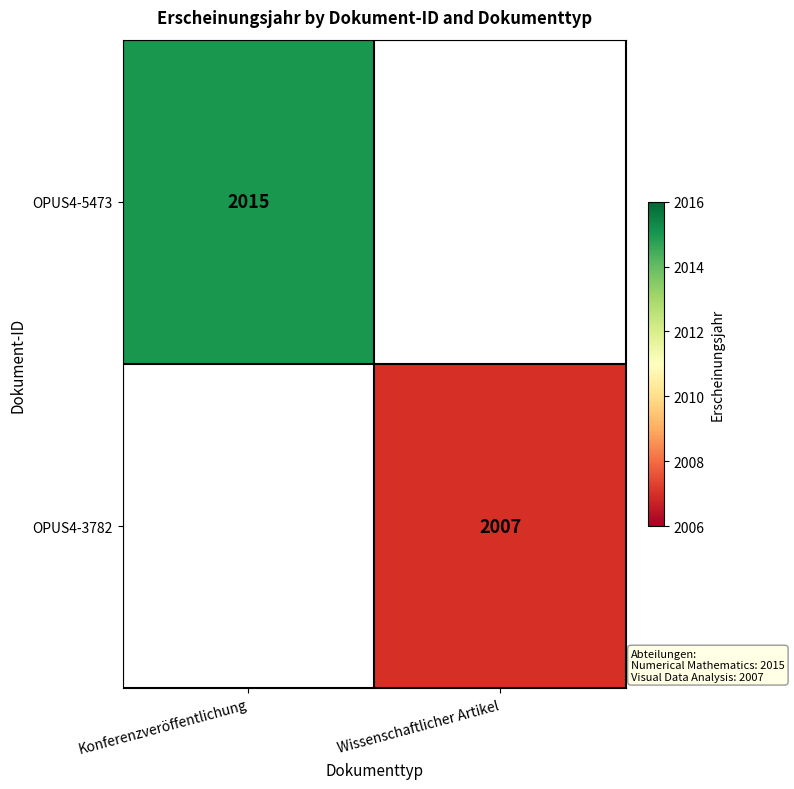

The value of OPUS4-5473 at Konferenzveröffentlichung is 2015. True or false?

True